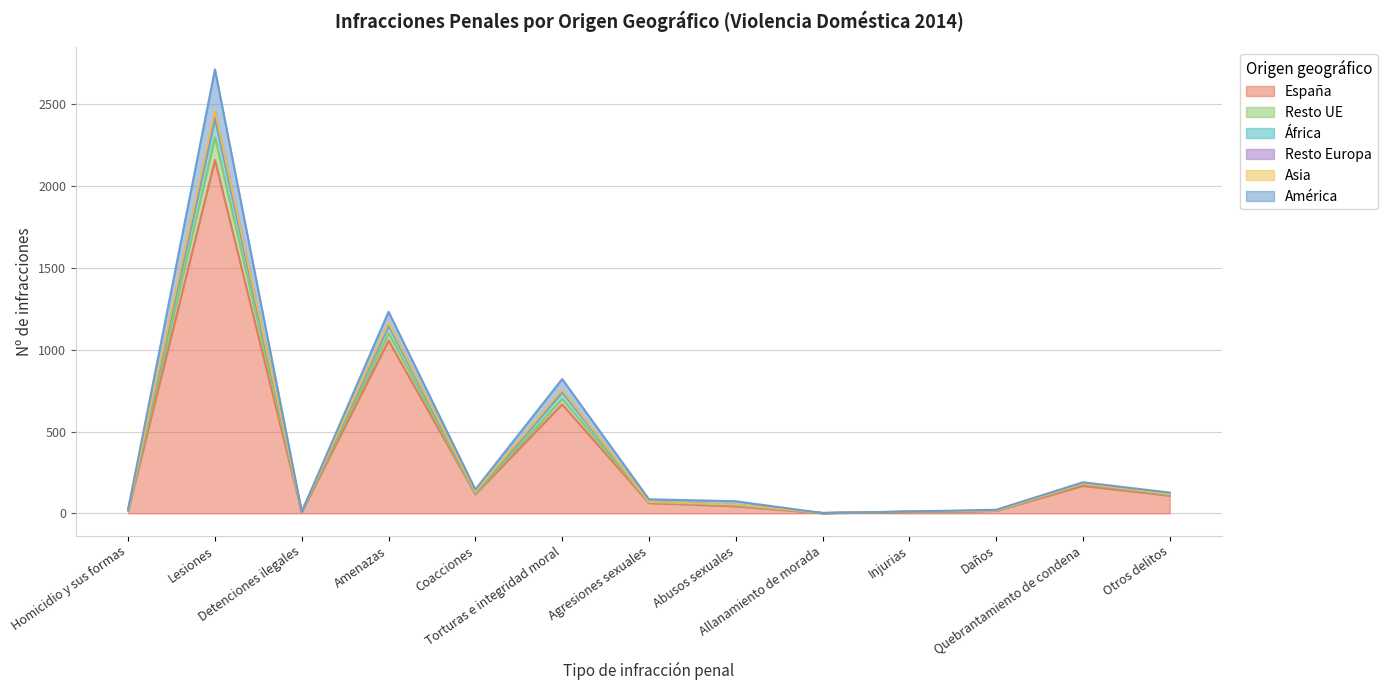

True or false: Asia and África intersect in this chart.

False